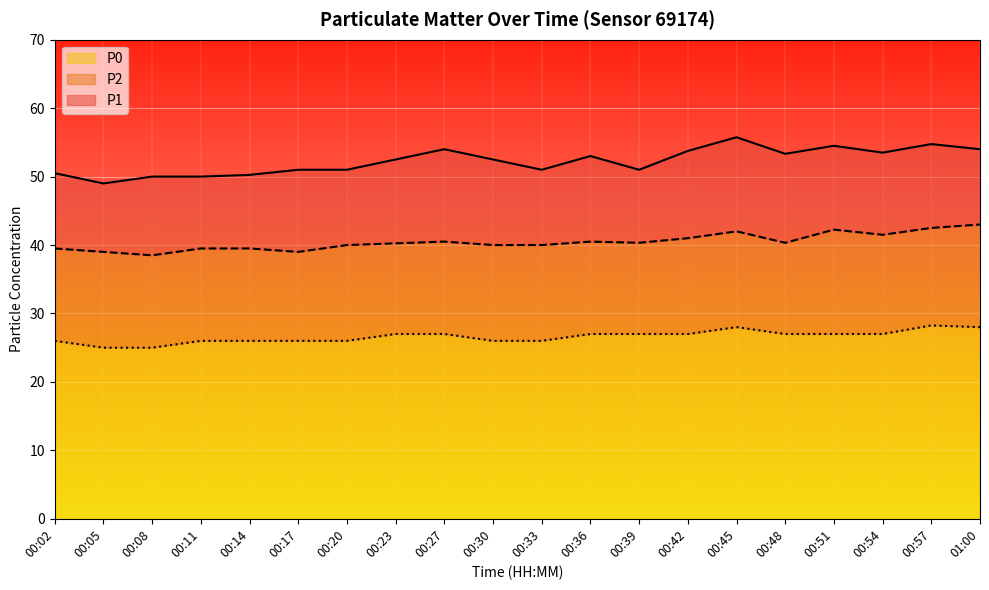

At which category does P1 reach its first local valley?

00:05